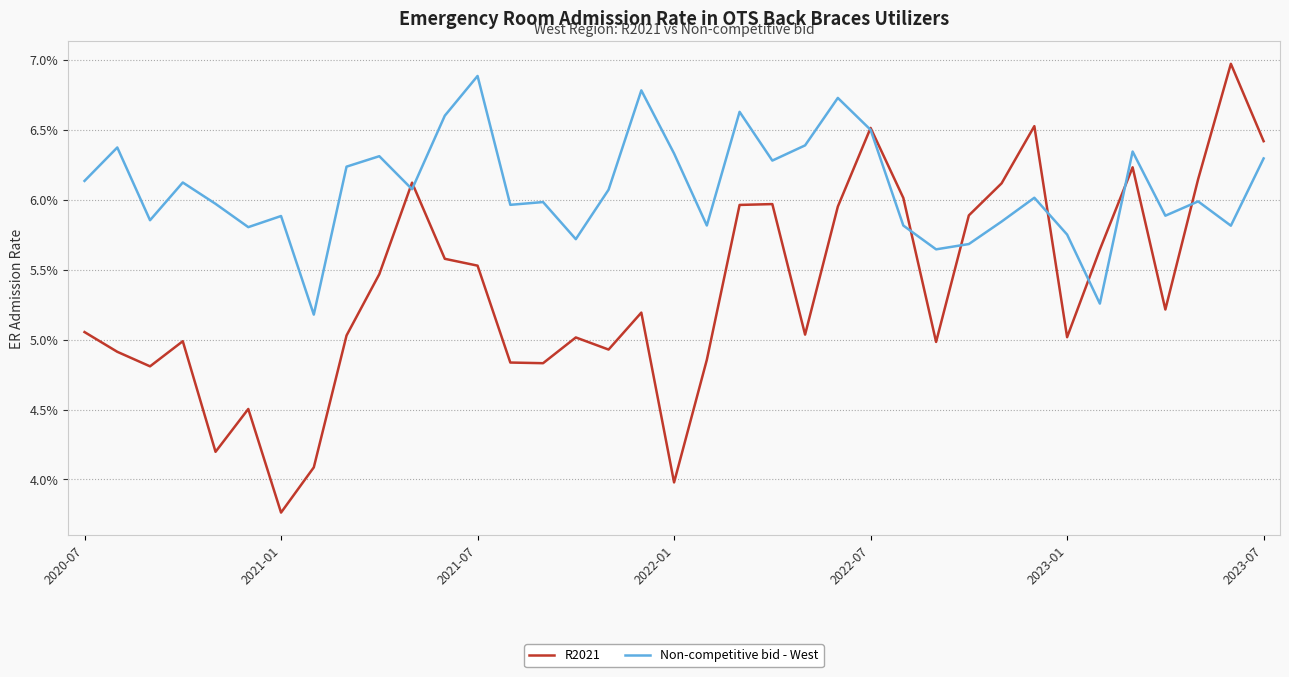

Is this an area chart (filled region under the line)?

No